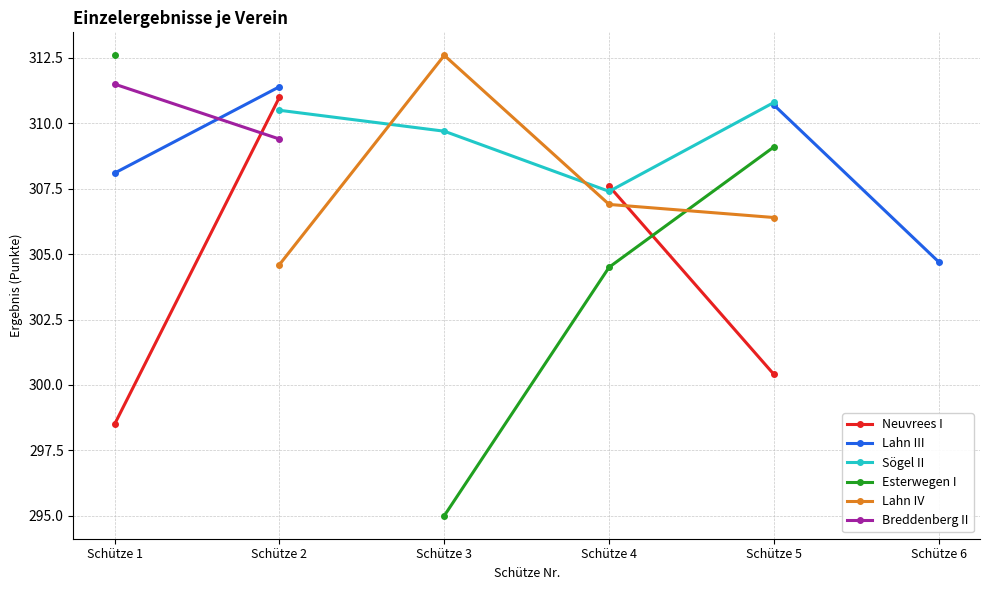

What are all the series names shown in the legend?

Neuvrees I, Lahn III, Sögel II, Esterwegen I, Lahn IV, Breddenberg II